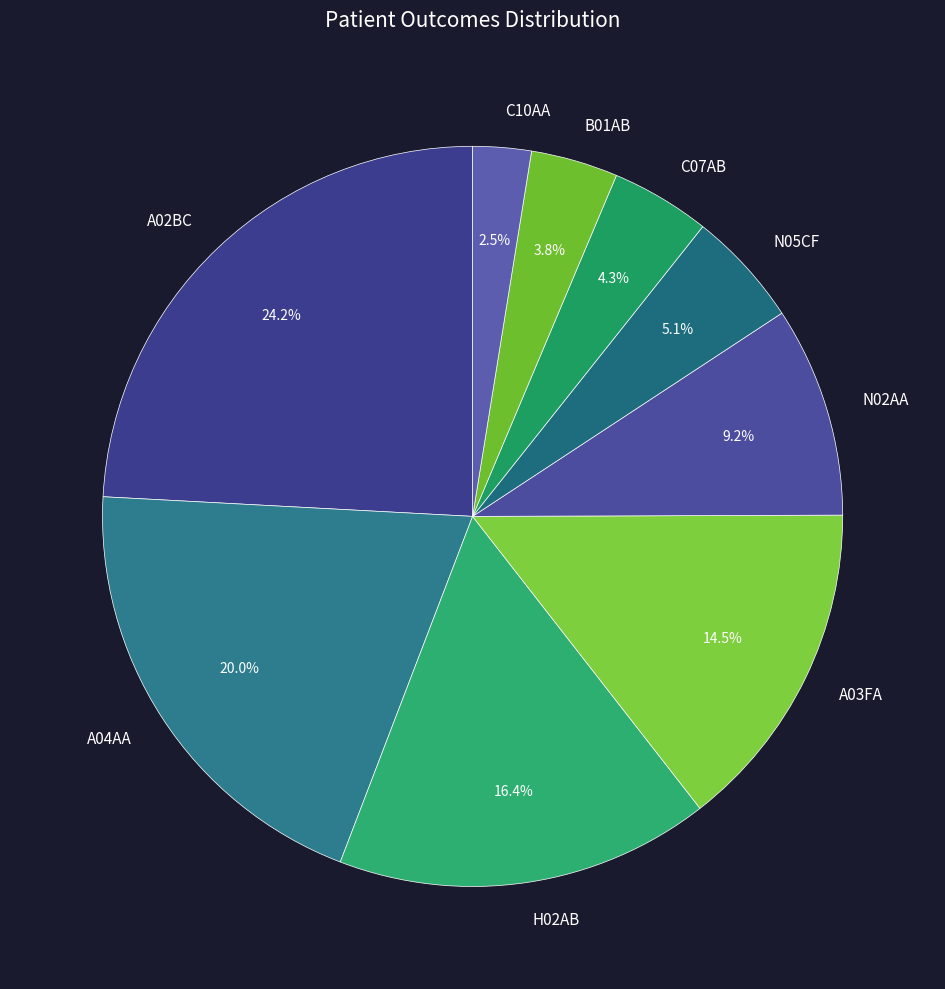

Which has a higher value, H02AB or B01AB?

H02AB